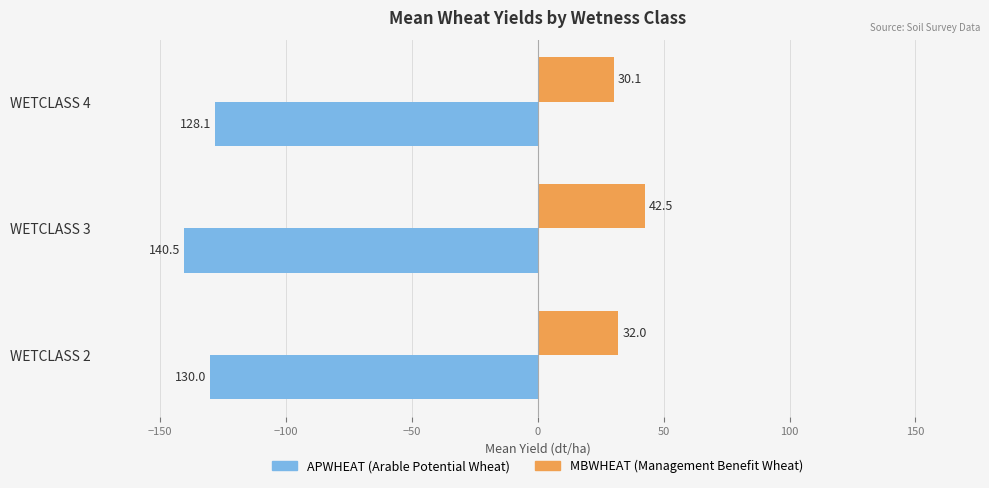

What is the approximate value of APWHEAT (Arable Potential Wheat) at WETCLASS 2?

-130.0